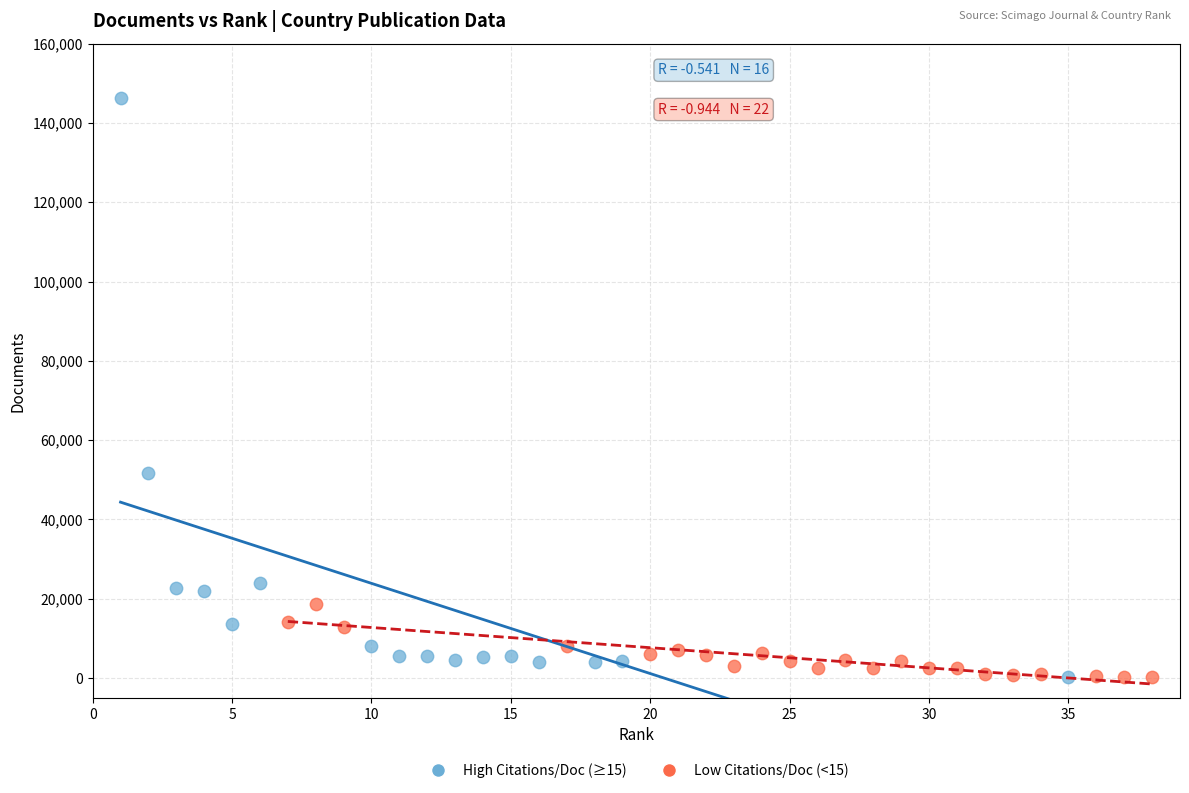

What are all the series names shown in the legend?

High Citations/Doc (≥15), Low Citations/Doc (<15)